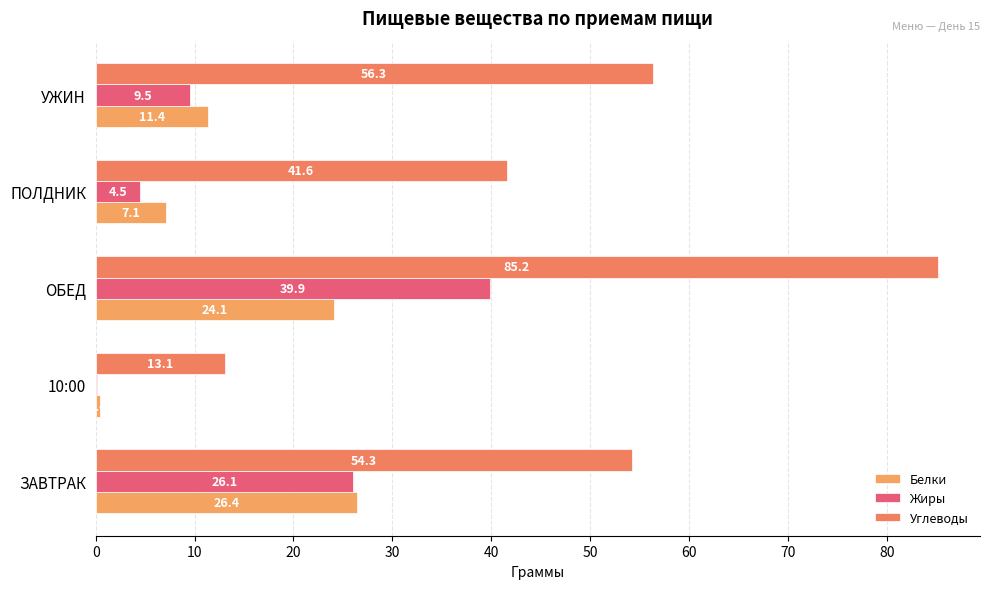

What is the value of the Белки bar at the 2nd from the left?

0.4